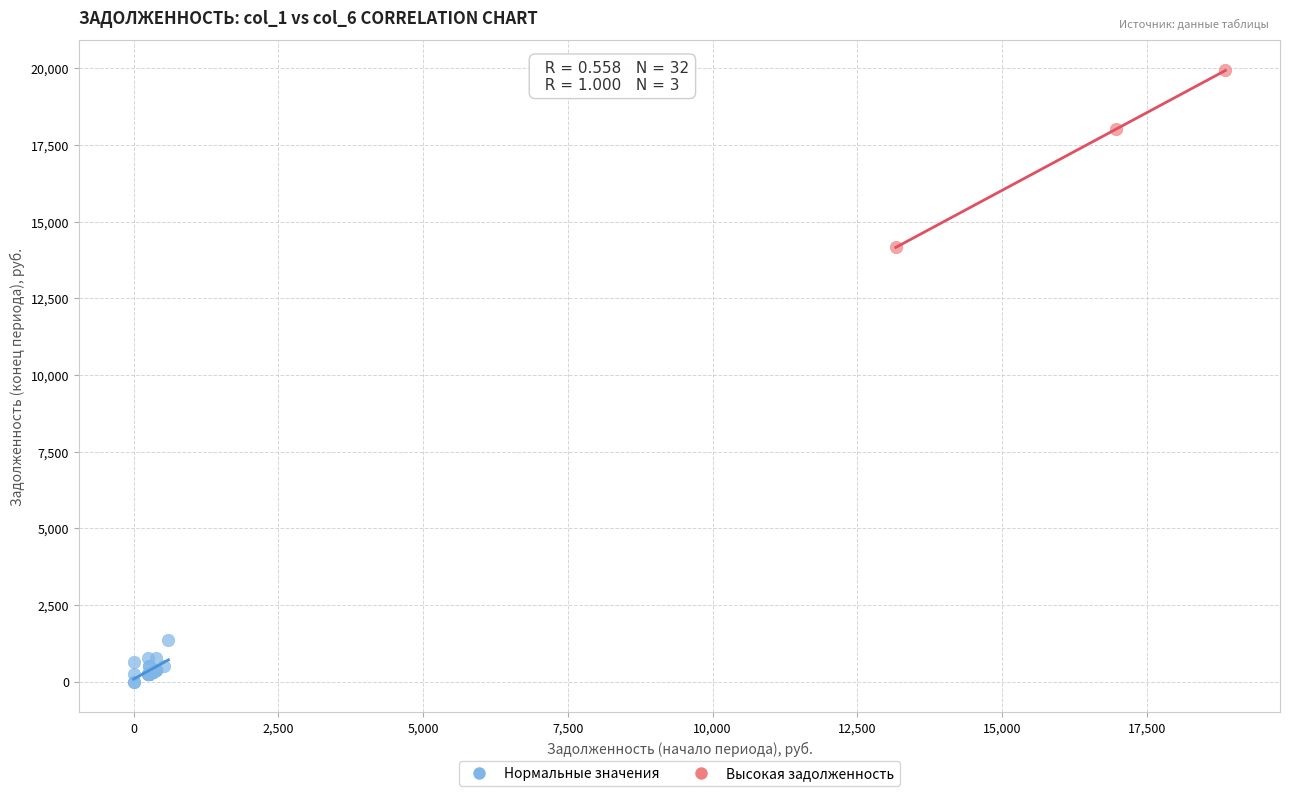

Which series contains the highest Y value?

Высокая задолженность